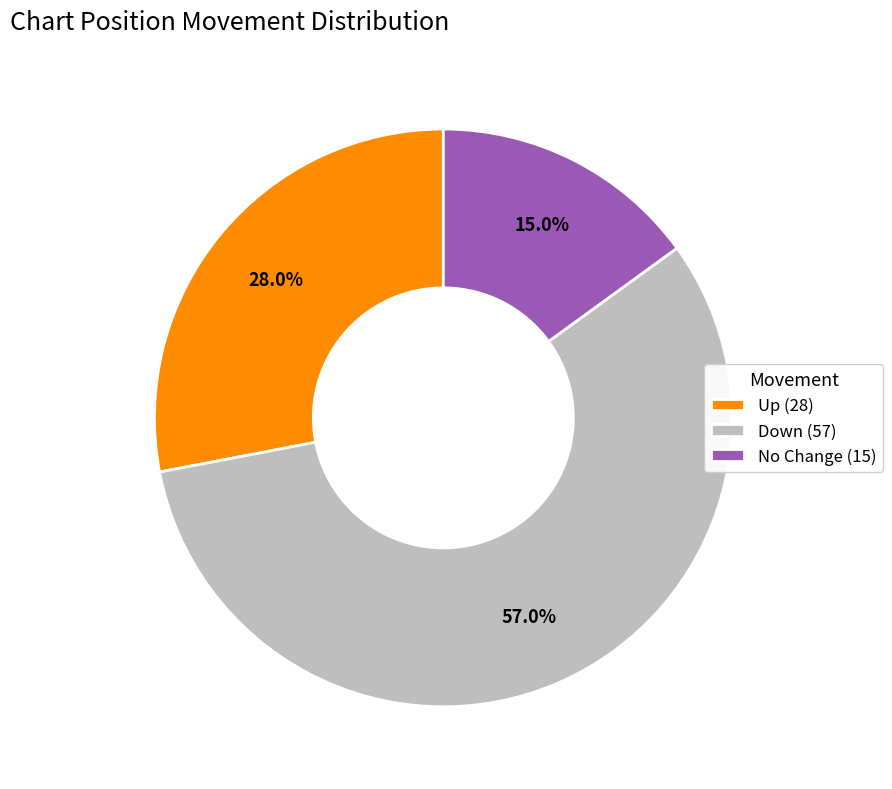

How many slices are in this pie chart?

3